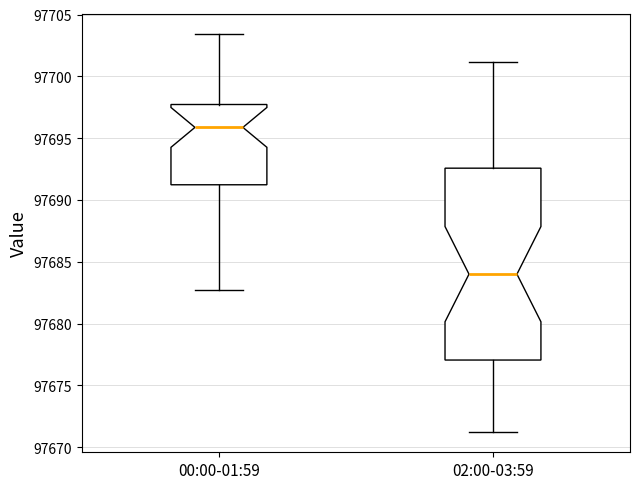

Reading left to right, transcribe this box plot: for each box, give where its median line is, the range the box spans, and where its two whiskers end, as read against the y-axis. The values are not printed on the chart, so give them approximately, as read against the axis.

00:00-01:59: median 97696.0, box 97691.0 to 97697.5, whiskers 97683.0 to 97703.5
02:00-03:59: median 97684.0, box 97677.0 to 97692.5, whiskers 97671.0 to 97701.0